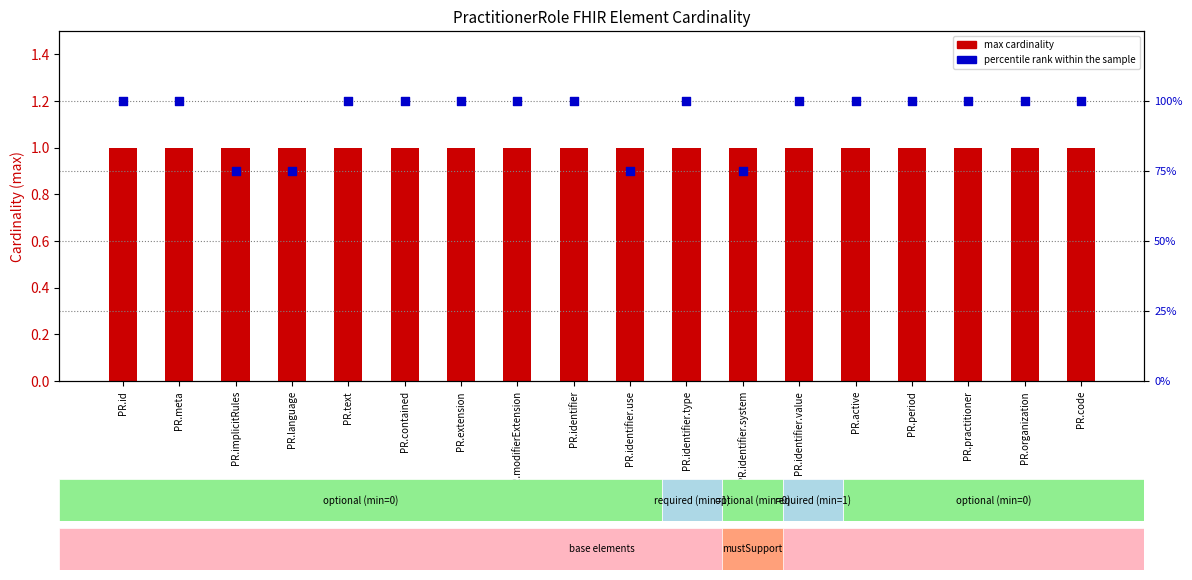

What are all the series names shown in the legend?

max cardinality, percentile rank within the sample